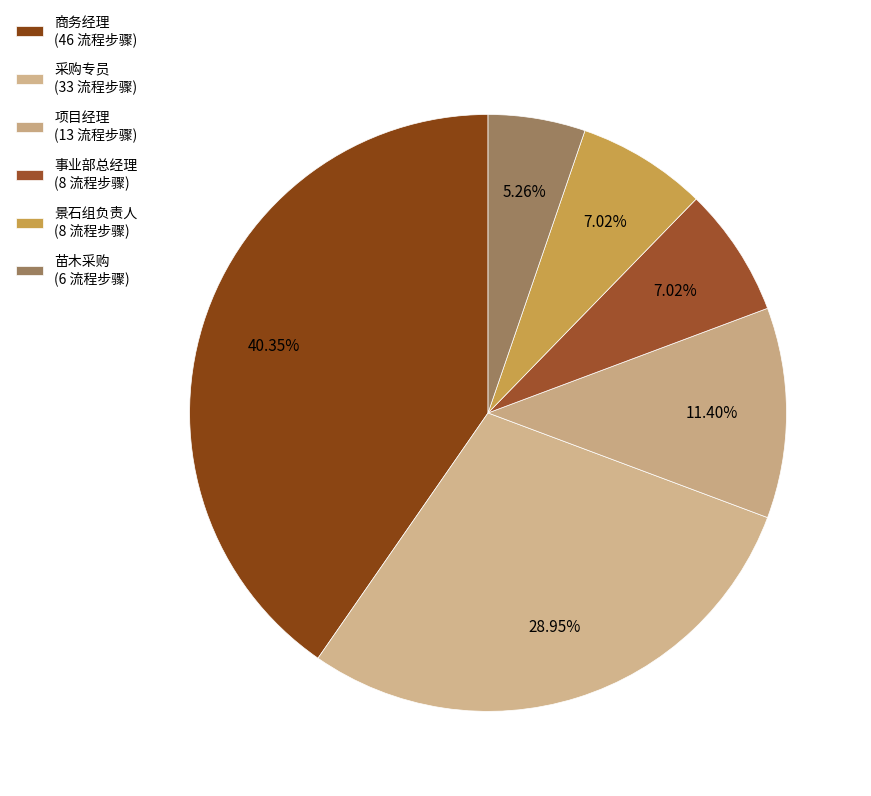

Count the number of slices in the pie.

6